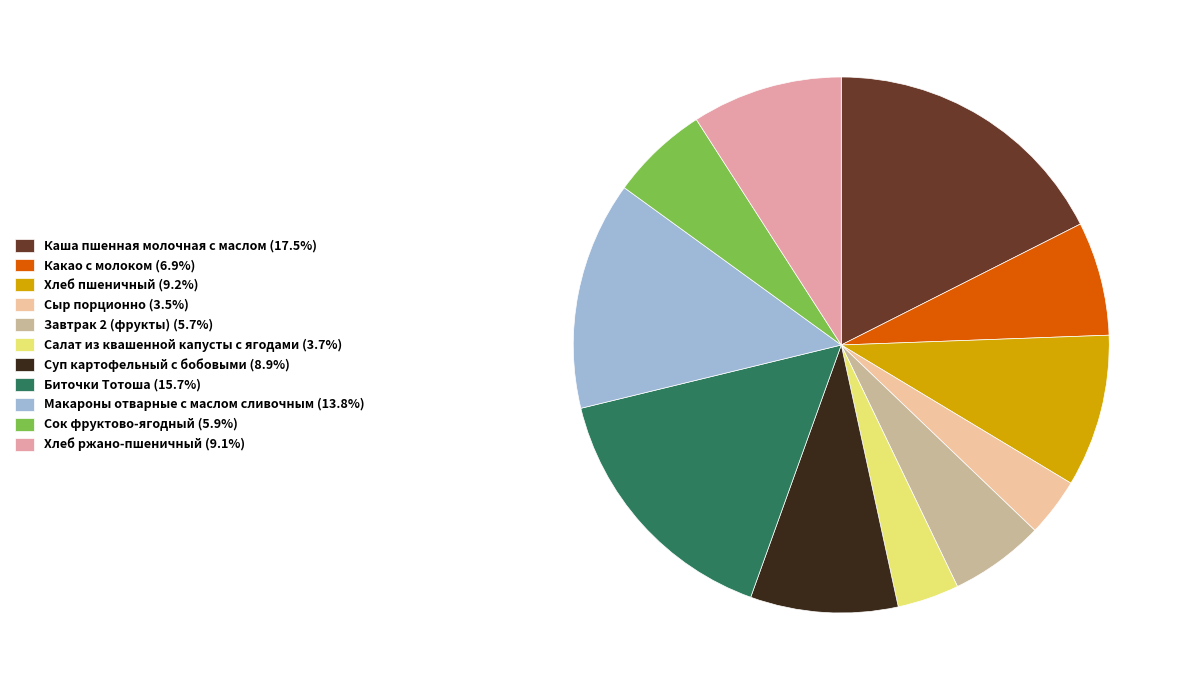

Between Каша пшенная молочная с маслом and Завтрак 2 (фрукты), which is larger?

Каша пшенная молочная с маслом